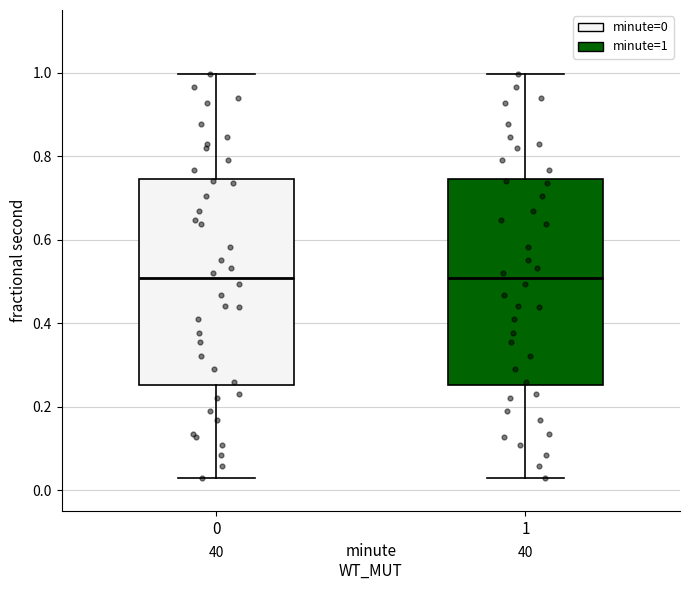

Reading left to right, read every box against the y-axis: the position of its median line, the range the box covers, and the ends of its whiskers. The values are not printed on the chart, so give them approximately, as read against the axis.

0: median 0.50, box 0.26 to 0.74, whiskers 0.02 to 1.00
1: median 0.50, box 0.26 to 0.74, whiskers 0.02 to 1.00